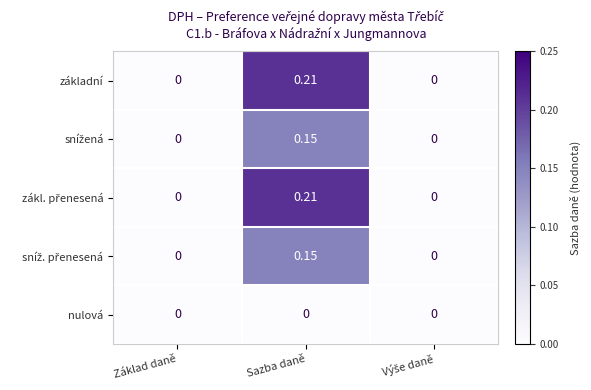

At which category is the sum across all series the highest?

Sazba daně